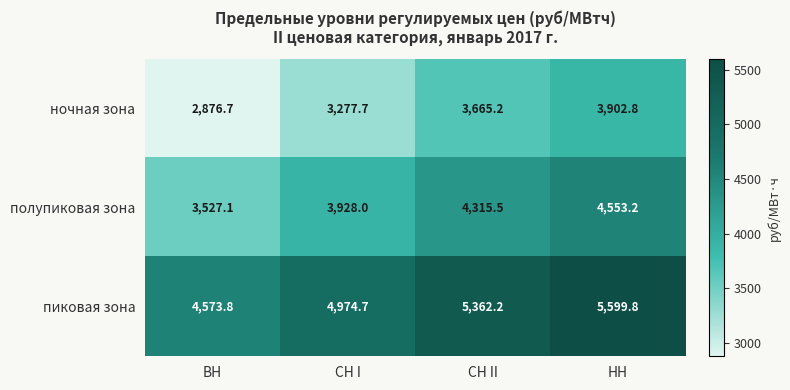

The value of пиковая зона at СН I is 3238.5. True or false?

False